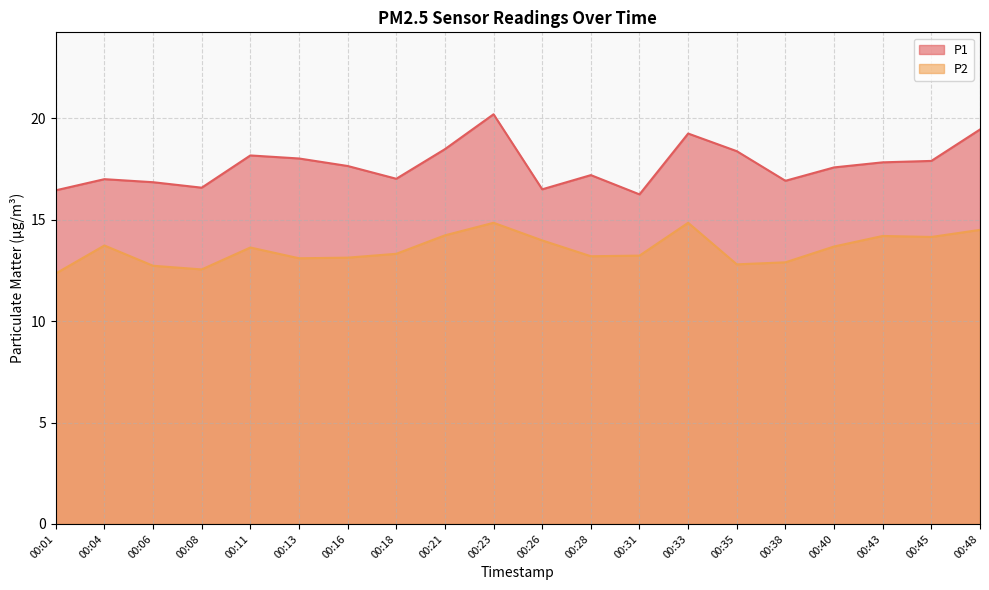

Where is the first local maximum for P1?

00:04